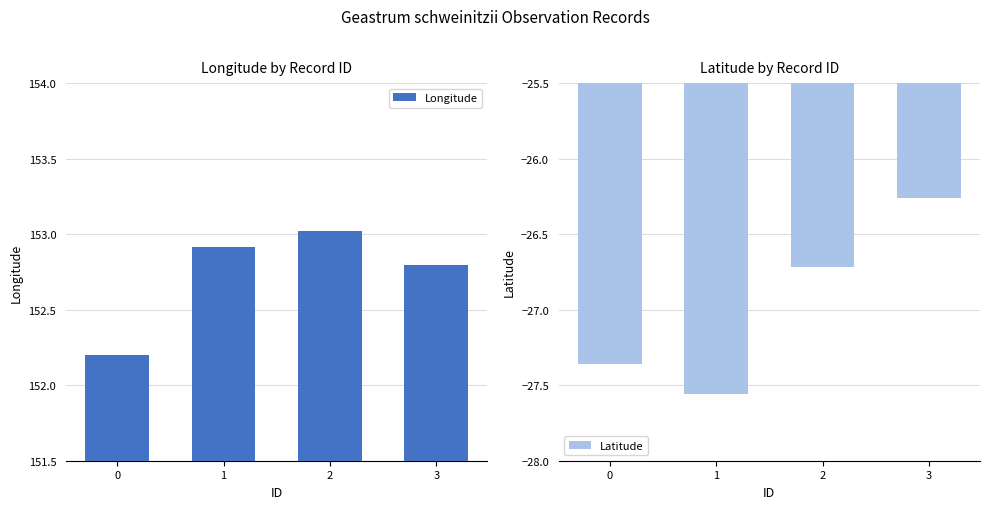

True or false: Latitude has a value of -26.7 at 2.

True